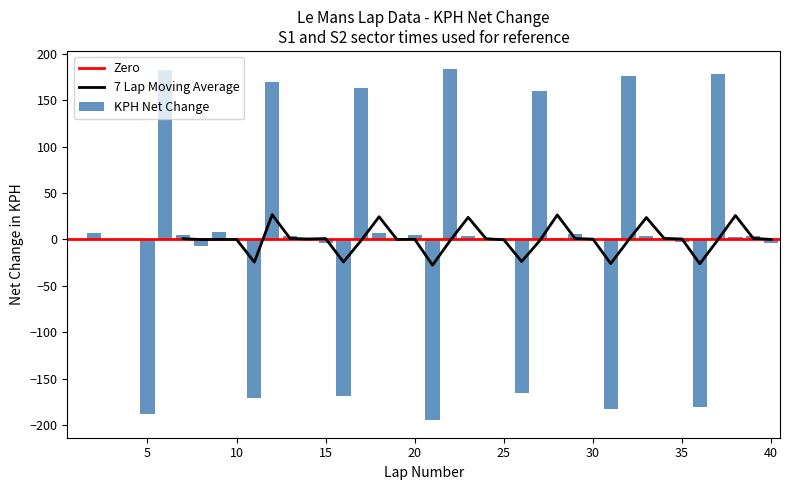

Is it true that 7 Lap Moving Average equals 0.6 at 35?

True